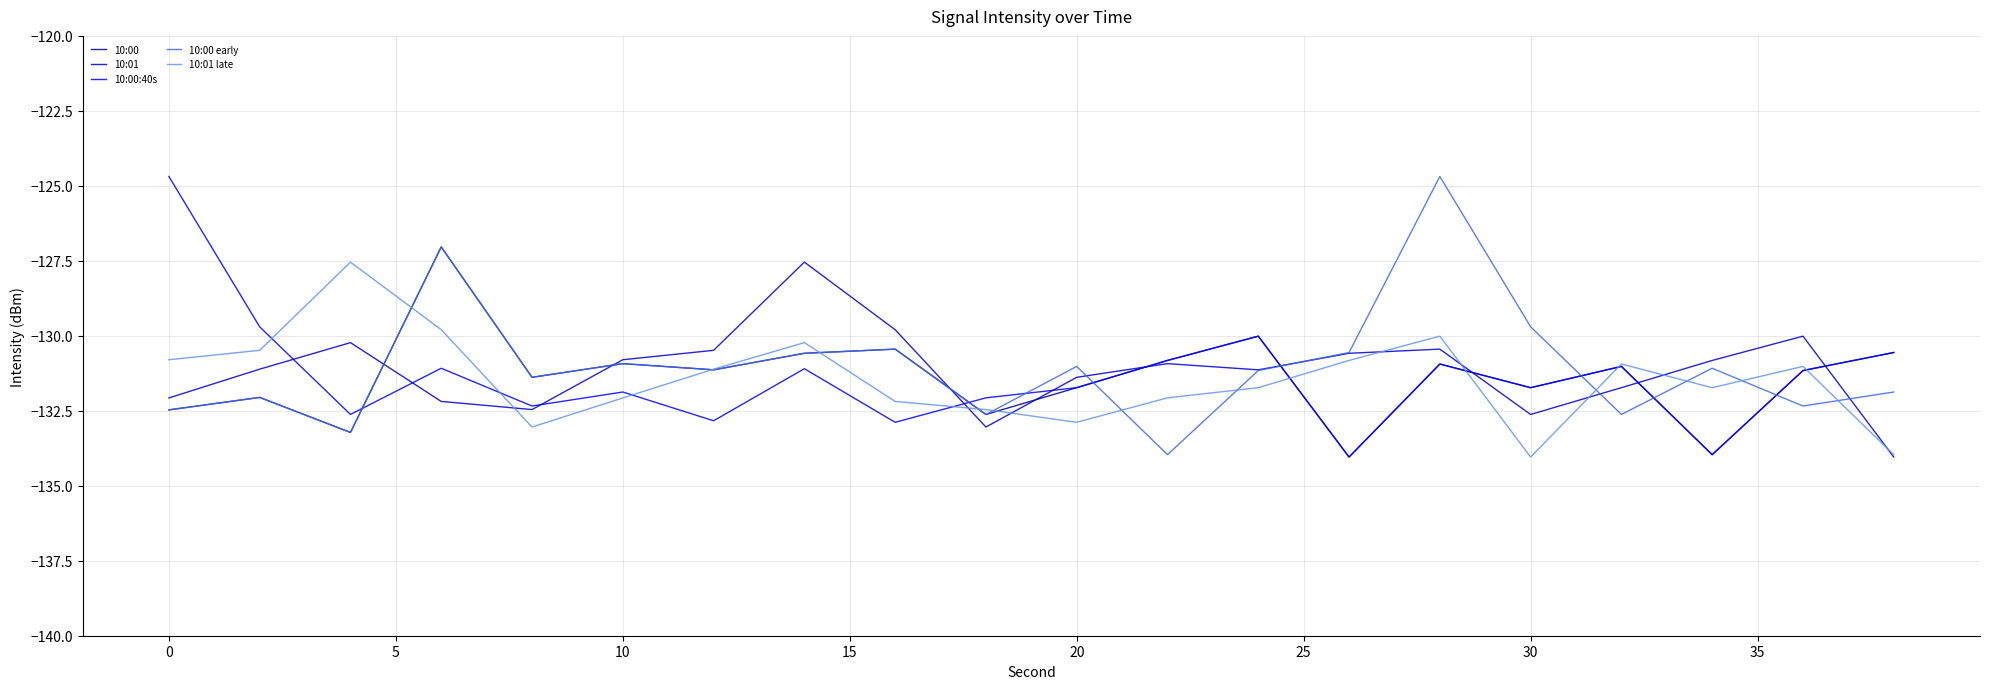

What is the maximum value shown in the chart?

-124.7